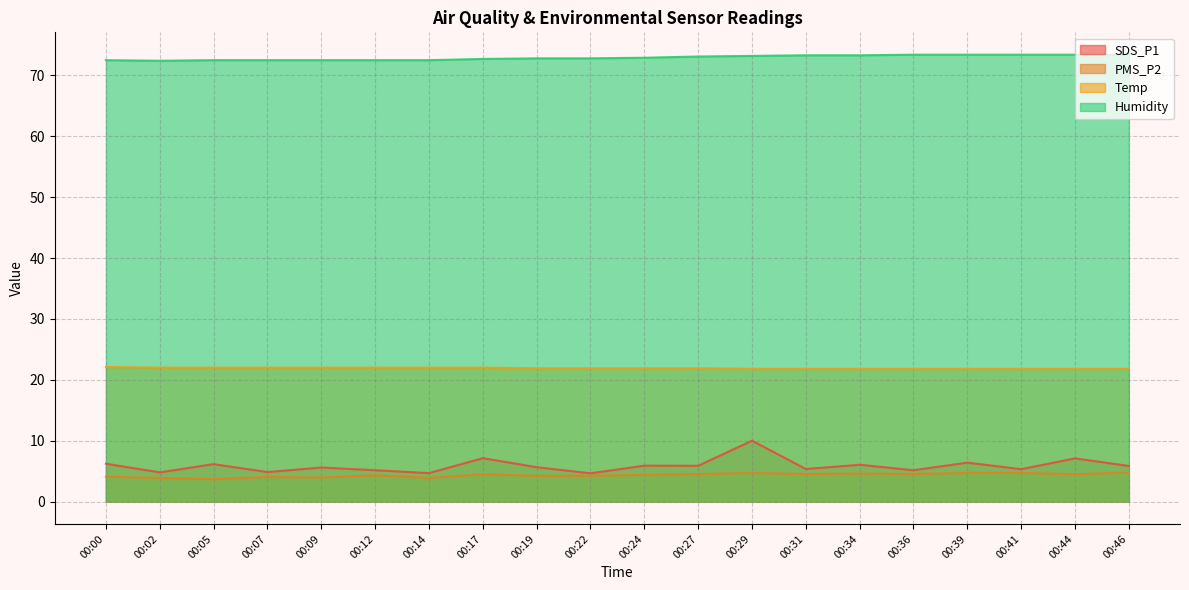

At which label is Temp closest to 21?

00:29